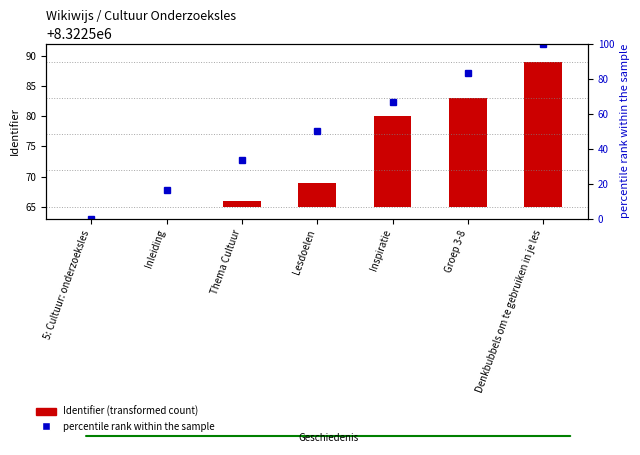

How many values exceed 50?

3